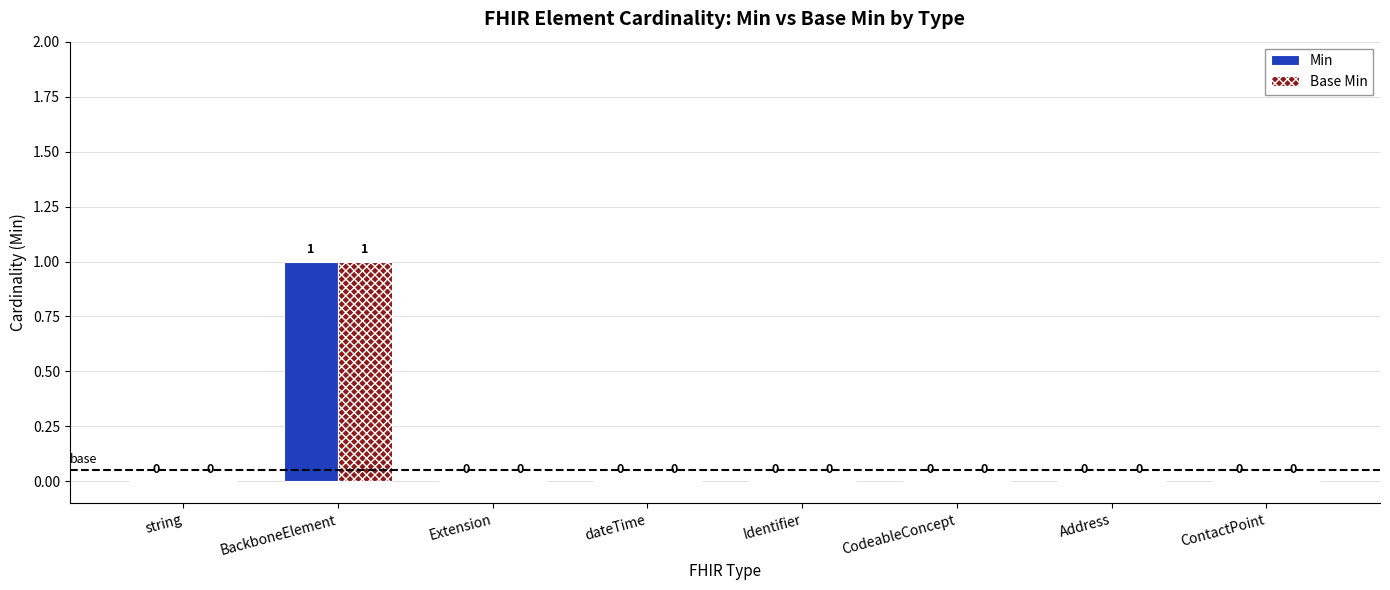

How many positive values does the Base Min series have?

1